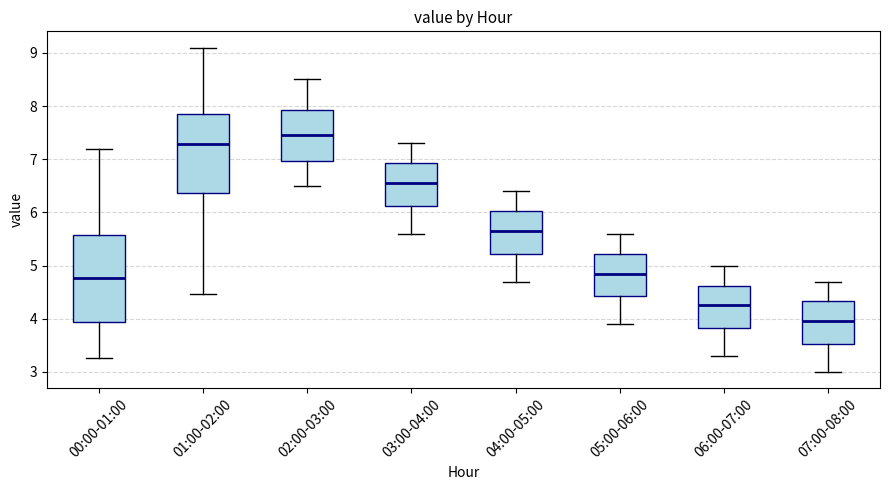

Comparing the boxes themselves (not the whiskers), which one is the tallest?

00:00-01:00